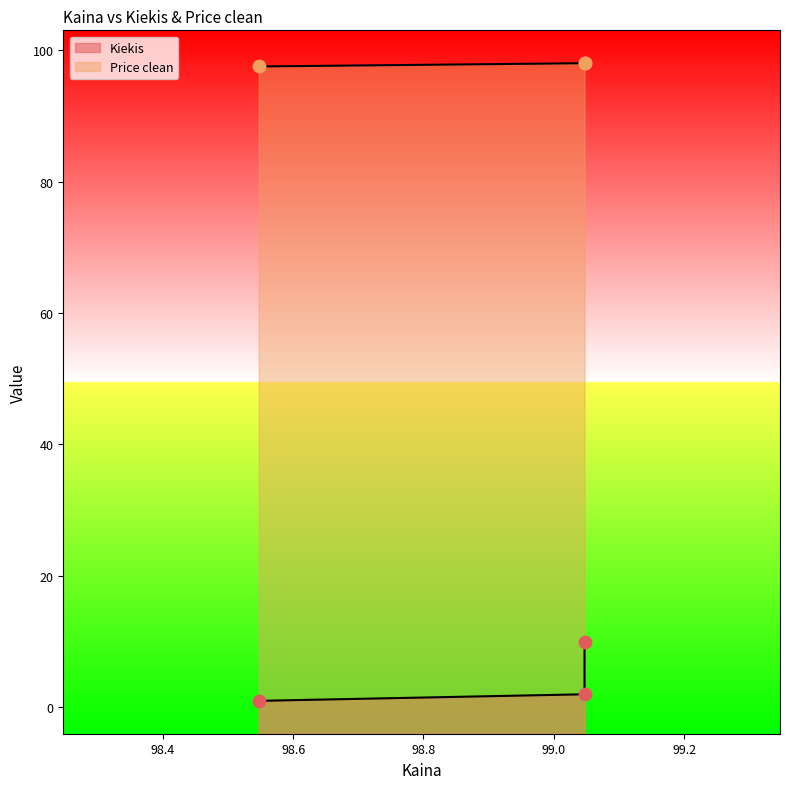

What are all the series names shown in the legend?

Kiekis, Price clean